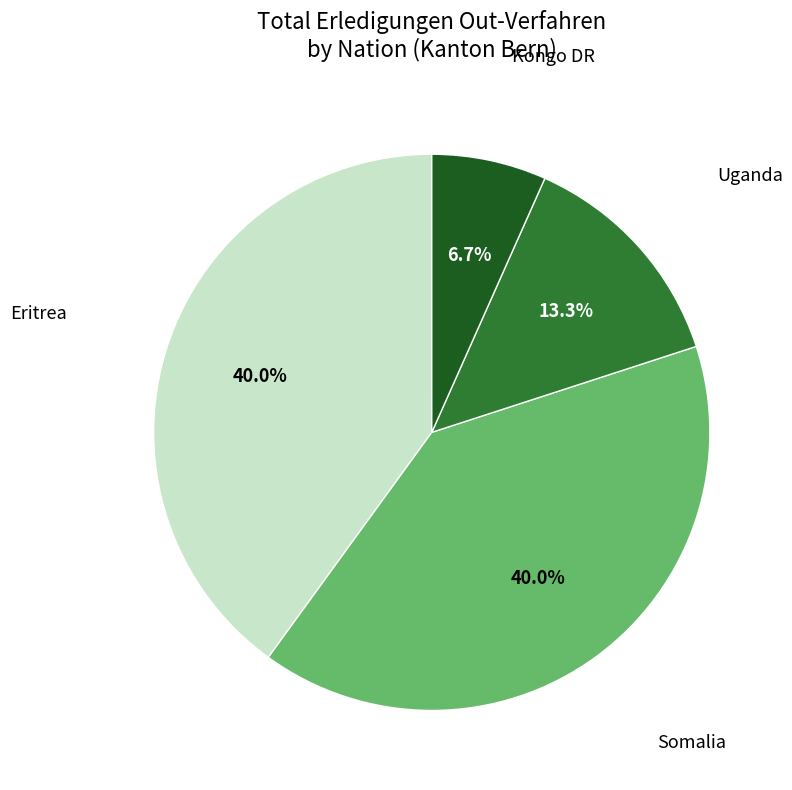

Is there any slice that represents more than half of the pie?

No